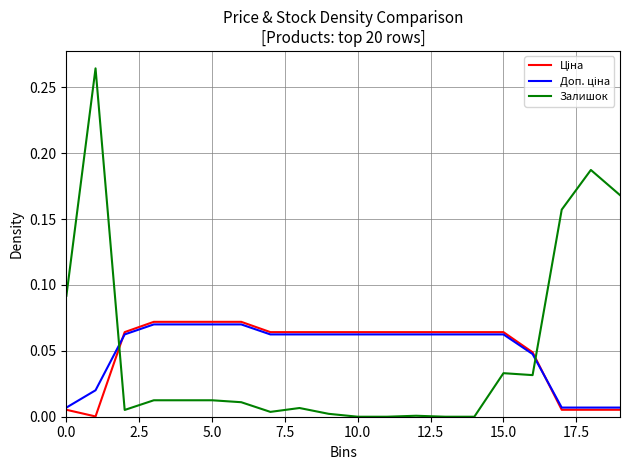

Which series has the largest range (max minus min)?

Залишок